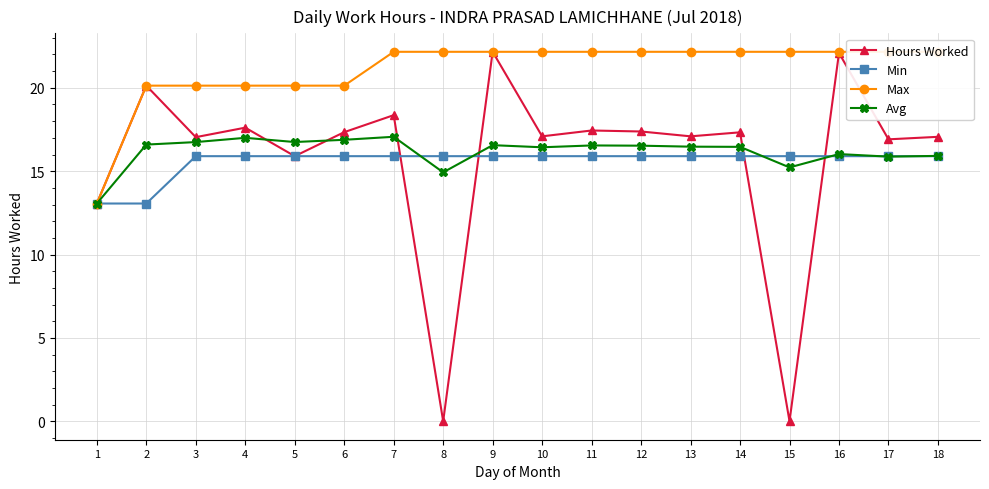

Is this an area chart (filled region under the line)?

No